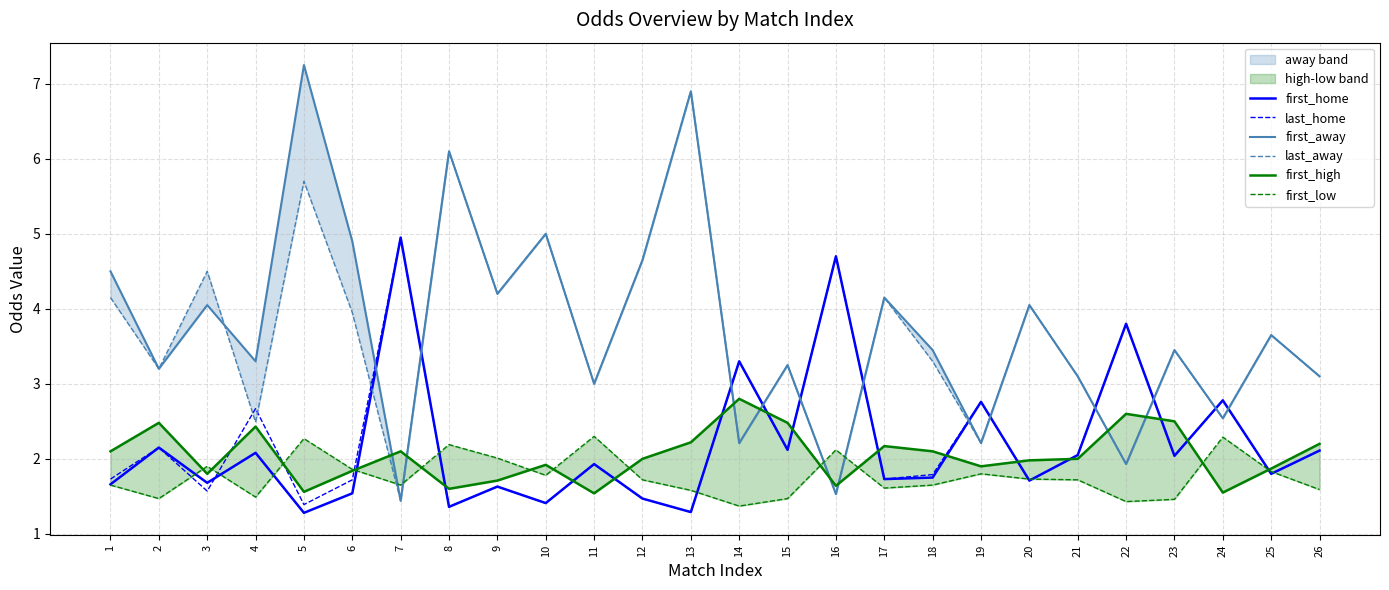

Which series has the widest spread of values?

first_away